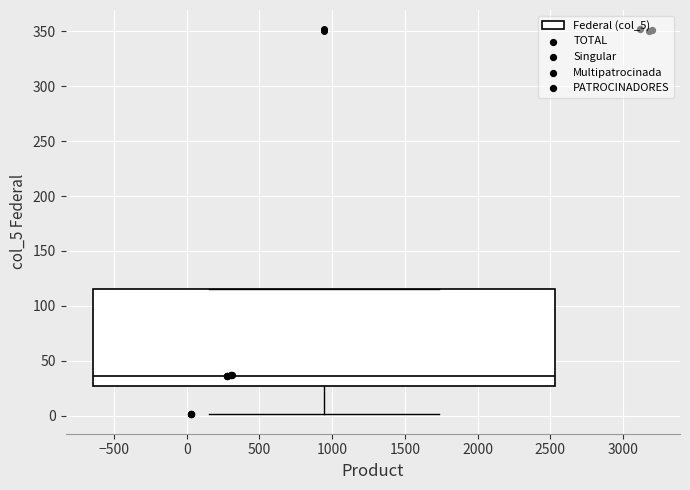

Transcribe this box plot: give where the median line is, the range the box spans, and where the two whiskers end, as read against the y-axis. The values are not printed on the chart, so give them approximately, as read against the axis.

median 35, box 25 to 115, whiskers 0 to 115